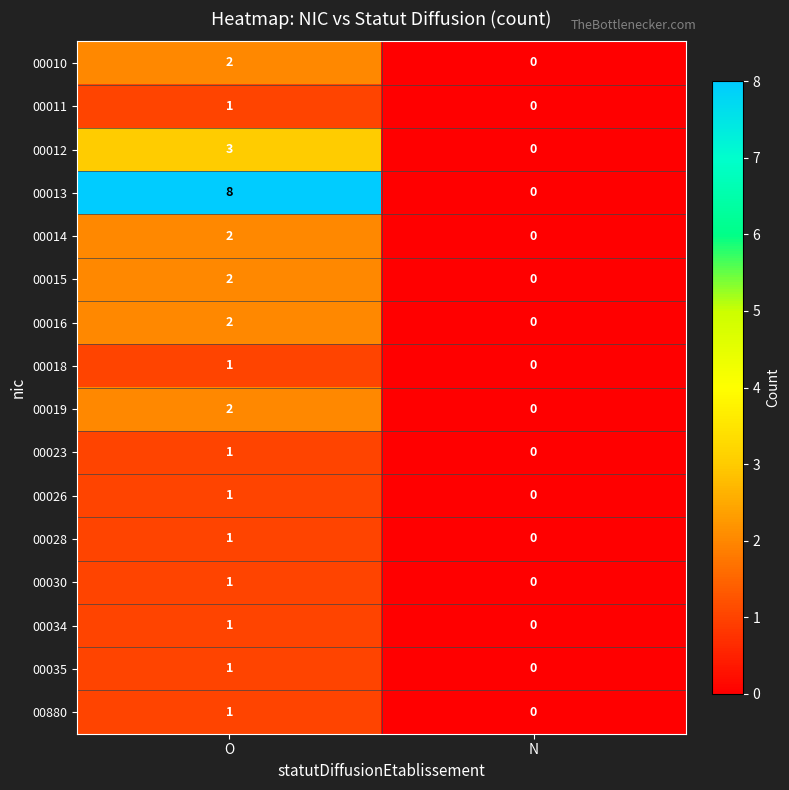

Which label corresponds to the largest value in the chart?

O